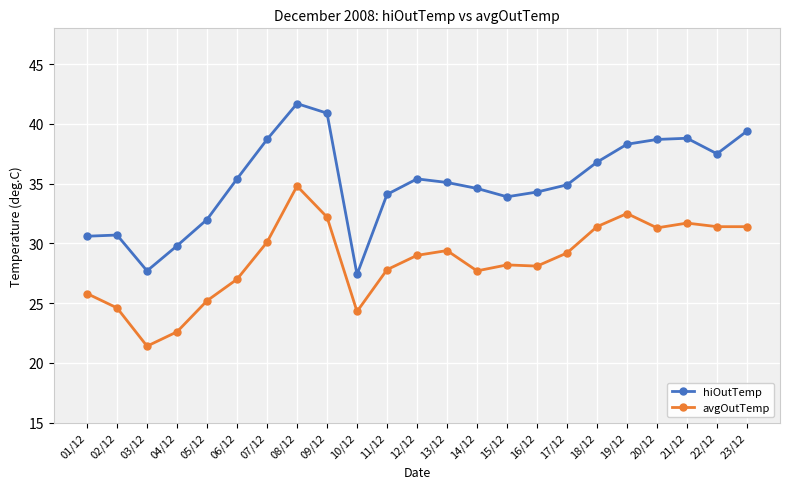

What is the total value across all series at 03/12?

49.1